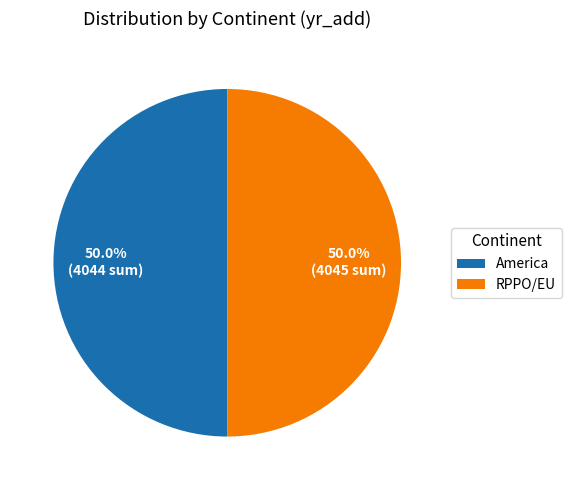

How many slices are in this pie chart?

2